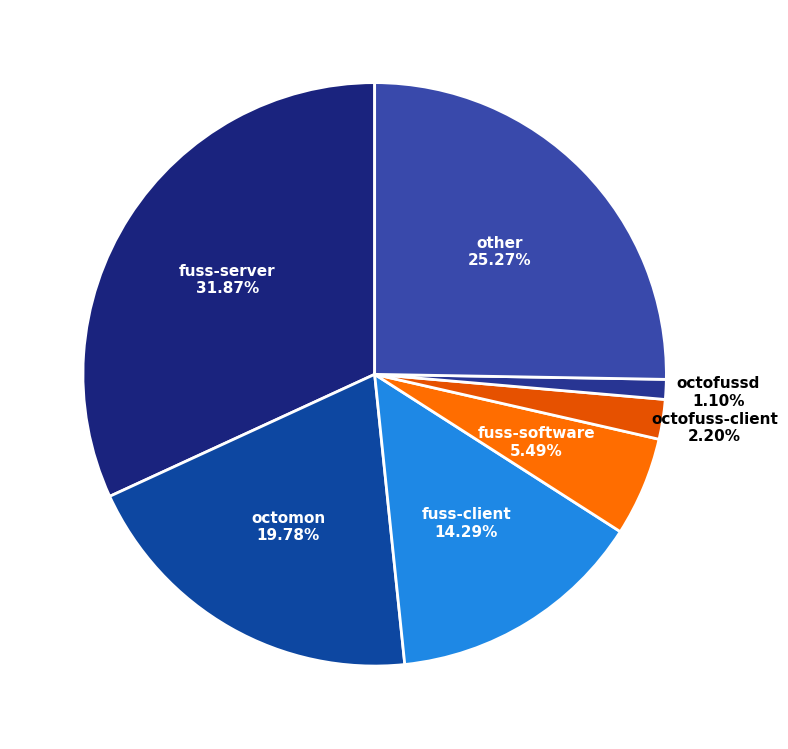

True or false: octofussd accounts for 1% of the total.

True